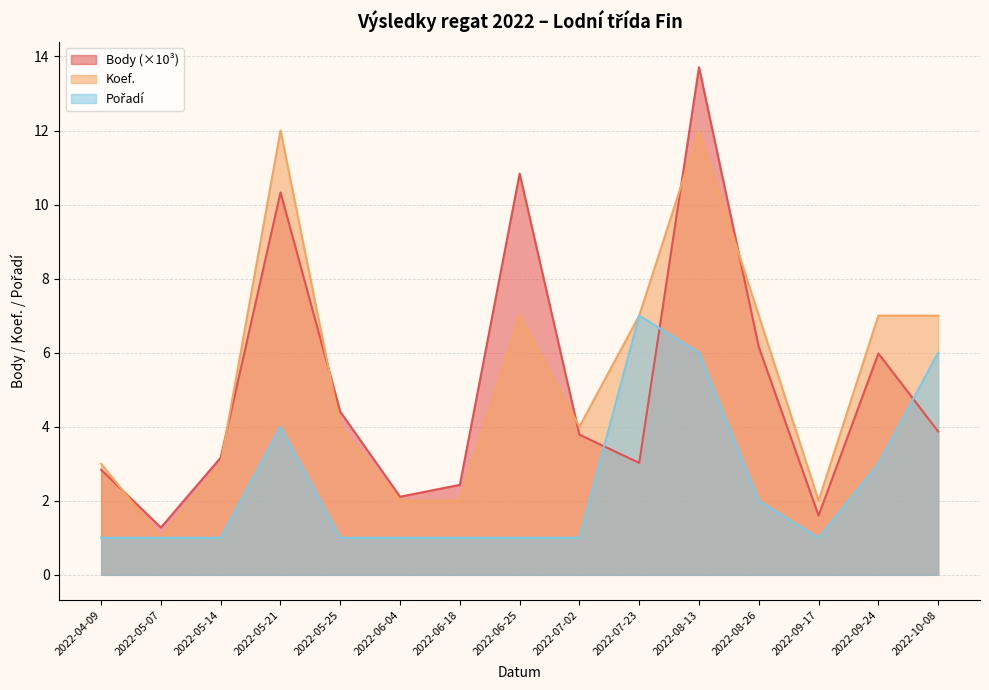

List the labels in order of Body value, smallest first.

2022-05-07, 2022-09-17, 2022-06-04, 2022-06-18, 2022-04-09, 2022-07-23, 2022-05-14, 2022-07-02, 2022-10-08, 2022-05-25, 2022-09-24, 2022-08-26, 2022-05-21, 2022-06-25, 2022-08-13